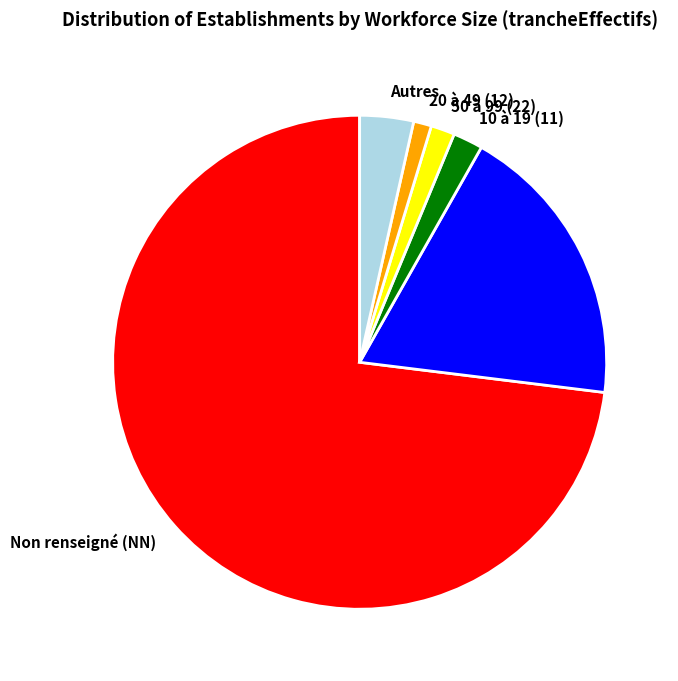

Is there any slice that represents more than half of the pie?

Yes